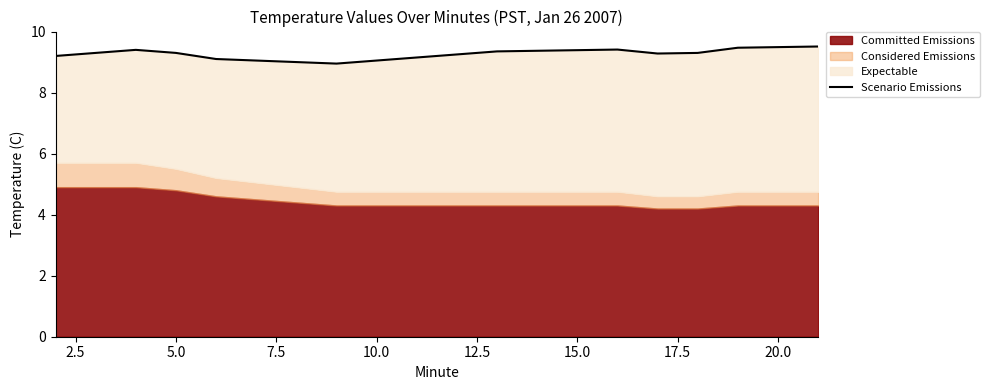

The chart shows a value of 6.0 at 12. True or false?

False